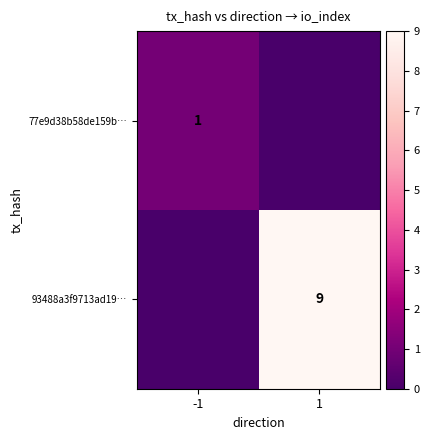

Between -1 and 1, which series saw the biggest shift?

93488a3f9713ad19…